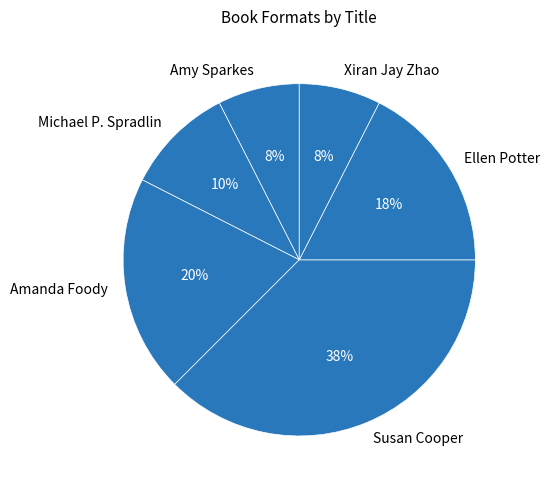

Is the sum of Ellen Potter and Xiran Jay Zhao greater than half?

No